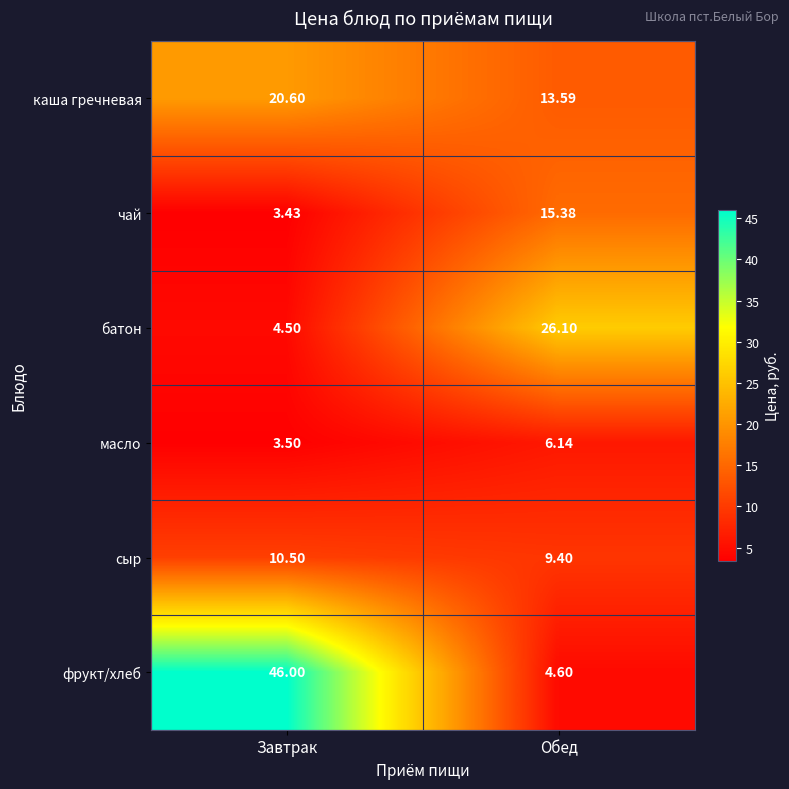

What is the total value across all series at Обед?

75.2